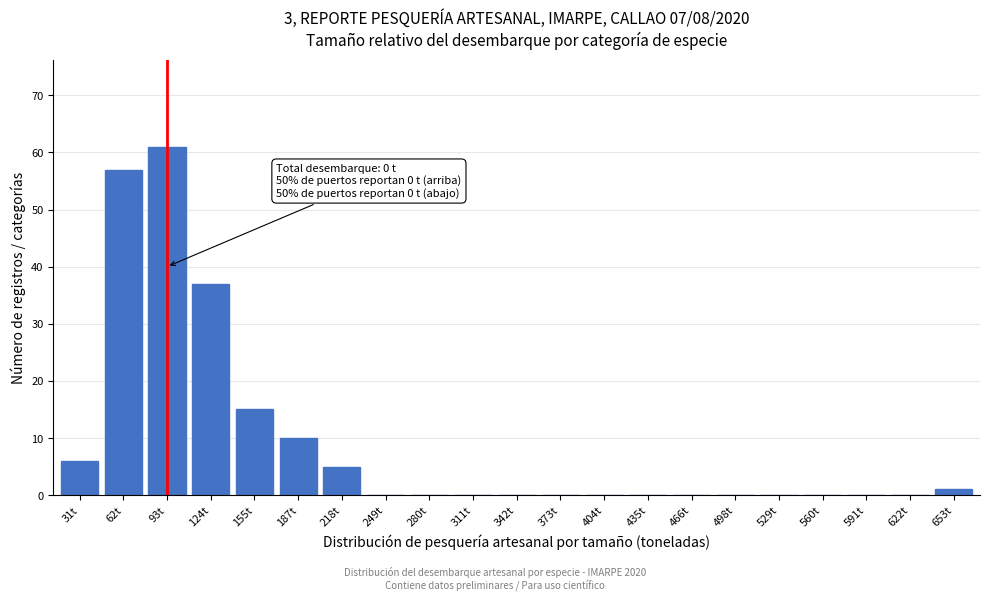

Reading right to left, list all the values displayed in this chart.

653t=1	622t=0	591t=0	560t=0	529t=0	498t=0	466t=0	435t=0	404t=0	373t=0	342t=0	311t=0	280t=0	249t=0	218t=5	187t=10	155t=15	124t=37	93t=61	62t=57	31t=6